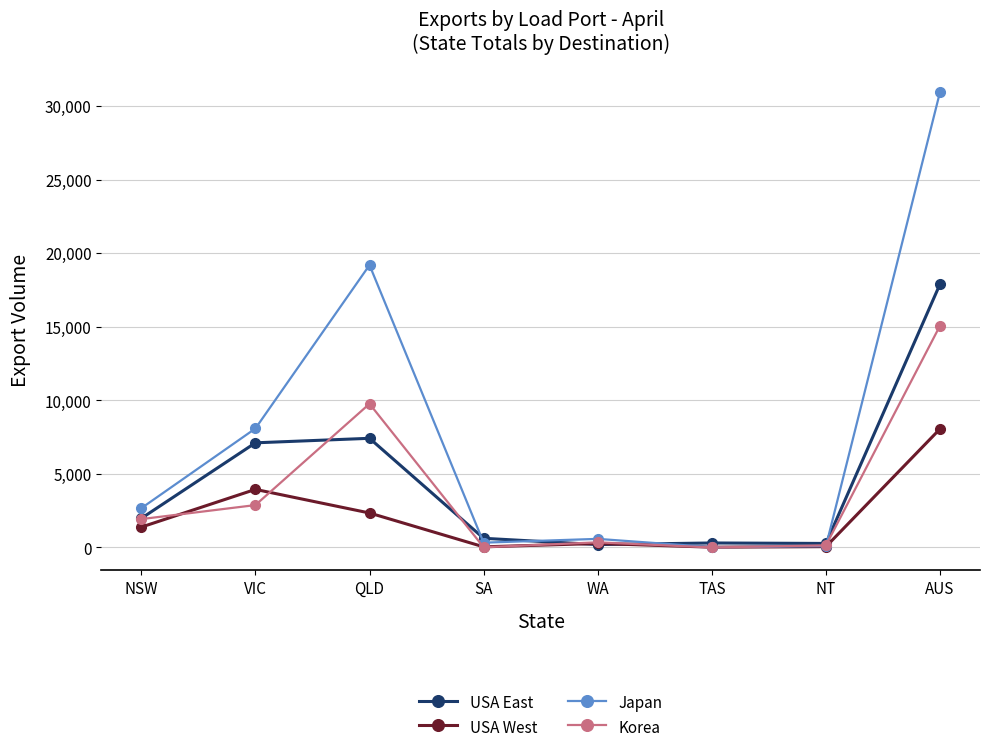

True or false: USA West has a value of 4351 at AUS.

False